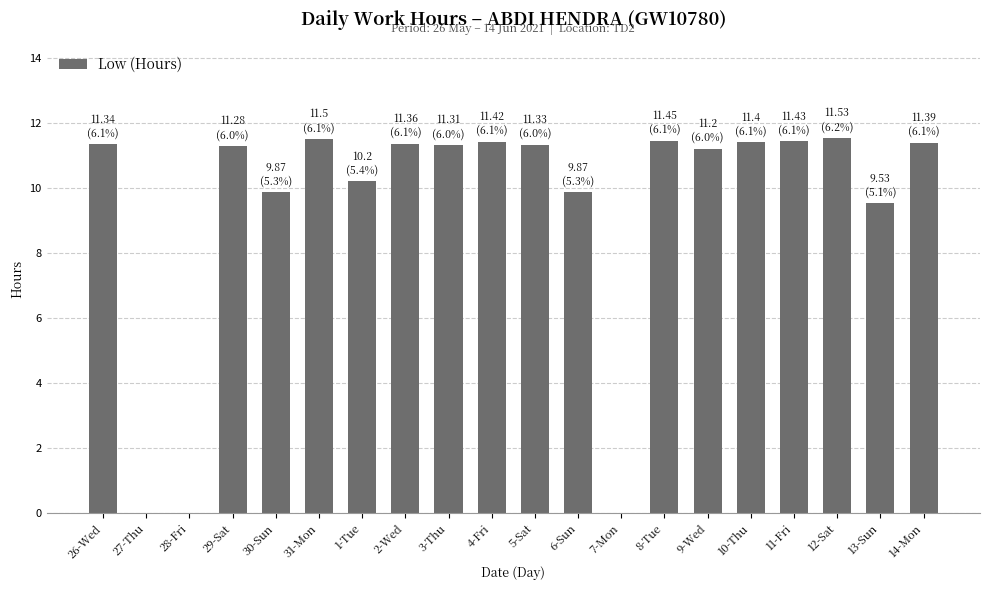

What is the sum of the values at 31-Mon and 13-Sun?

21.0